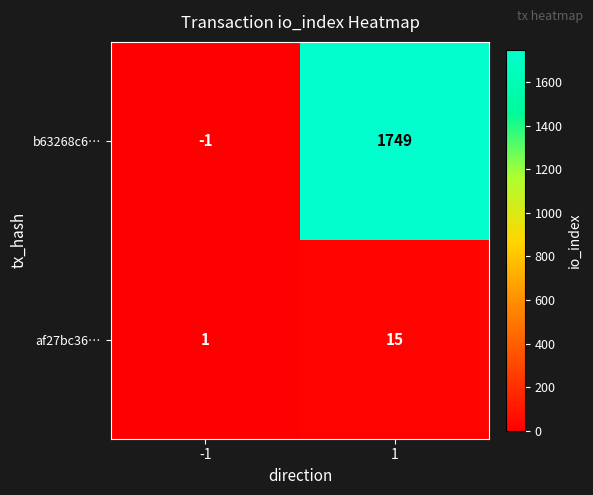

What is the greatest value displayed?

1749